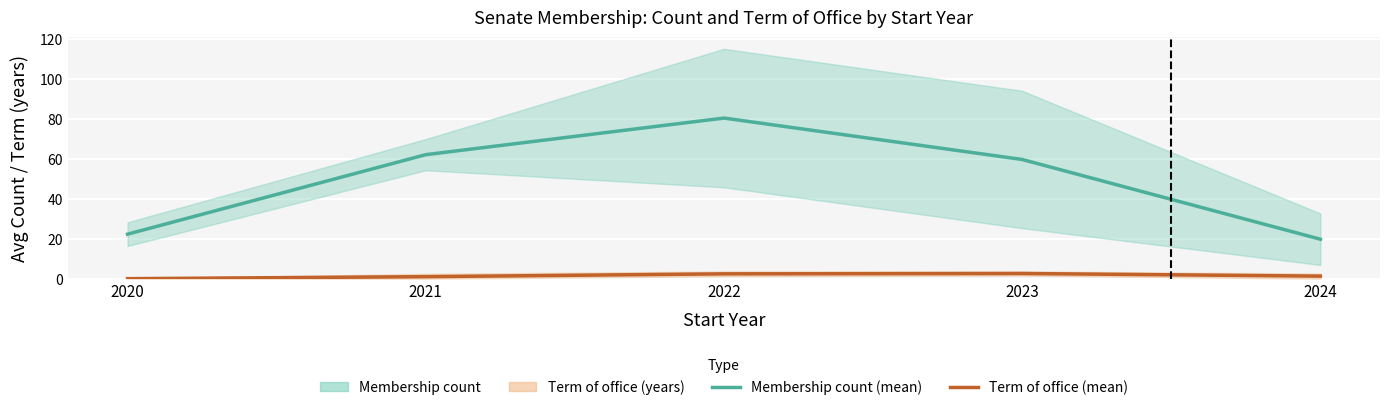

What is the sum of all Term of office (mean) values?

7.3